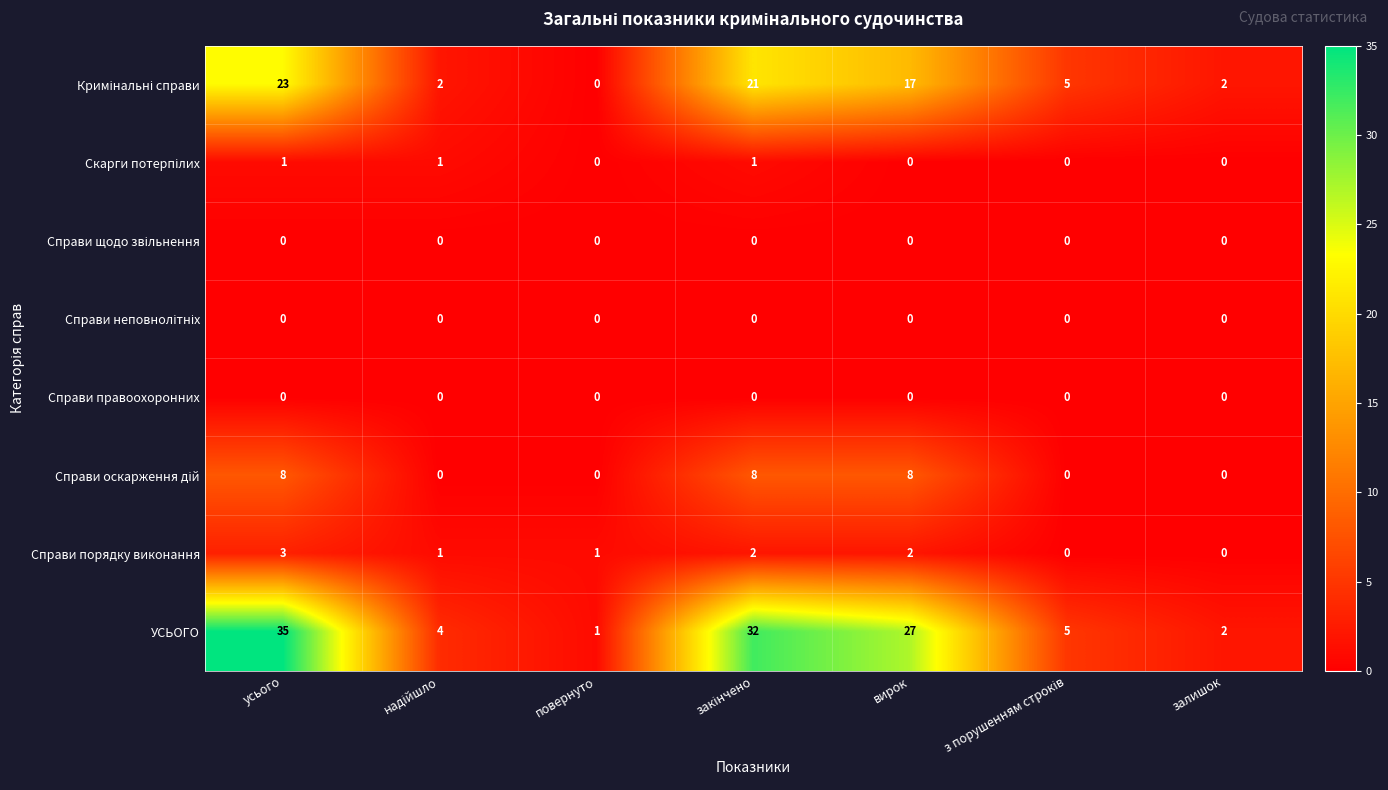

At which category does the chart reach its peak across all series?

усього